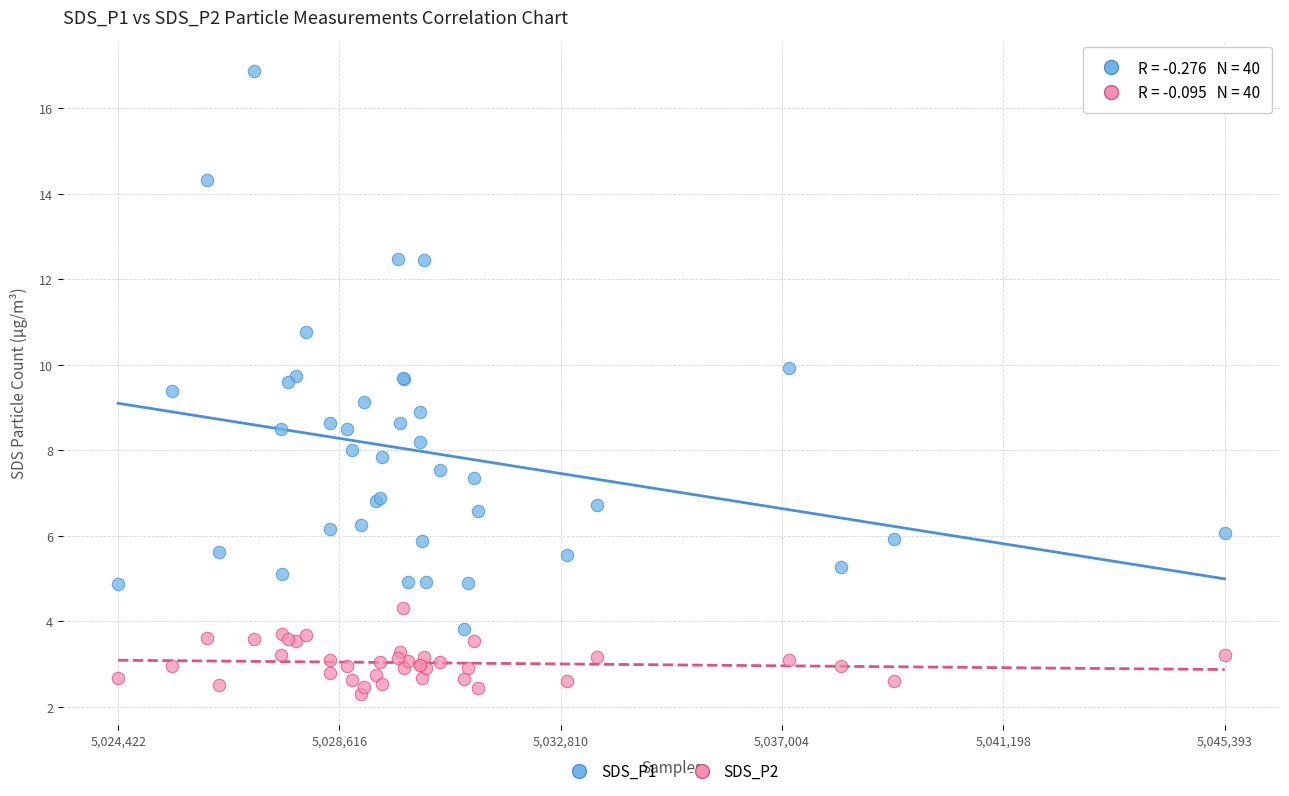

Which series reaches the maximum Y coordinate?

SDS_P1